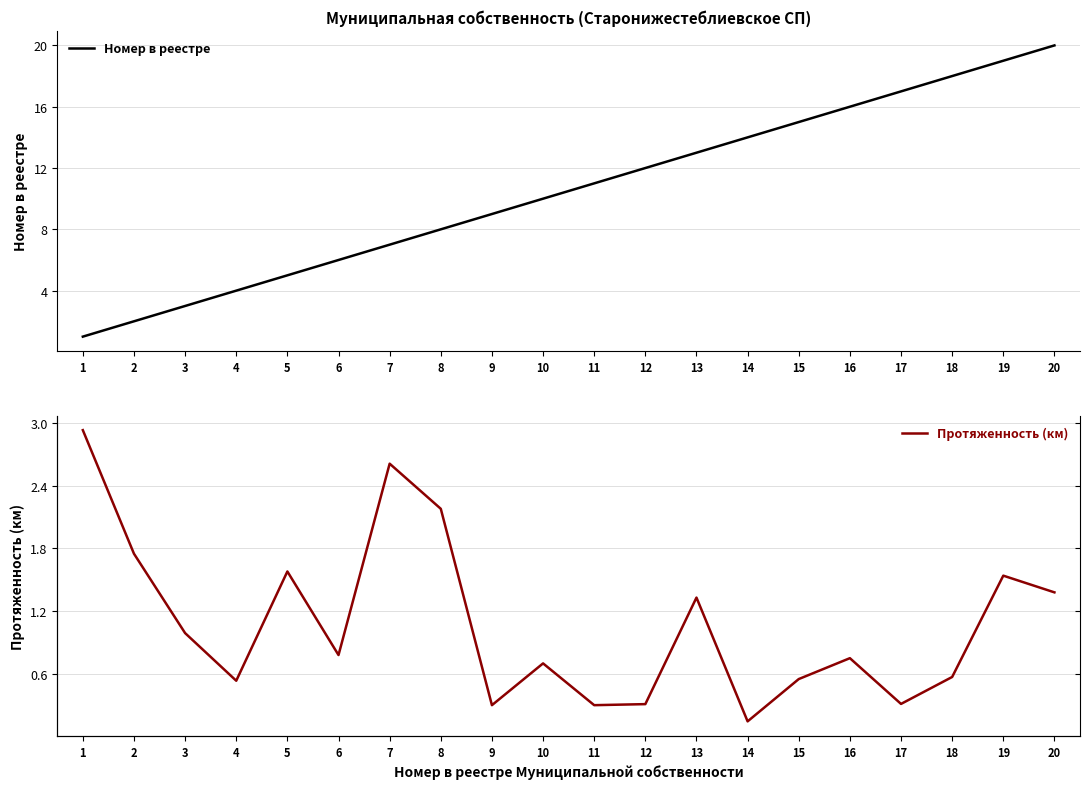

Count the number of data series in this chart.

2